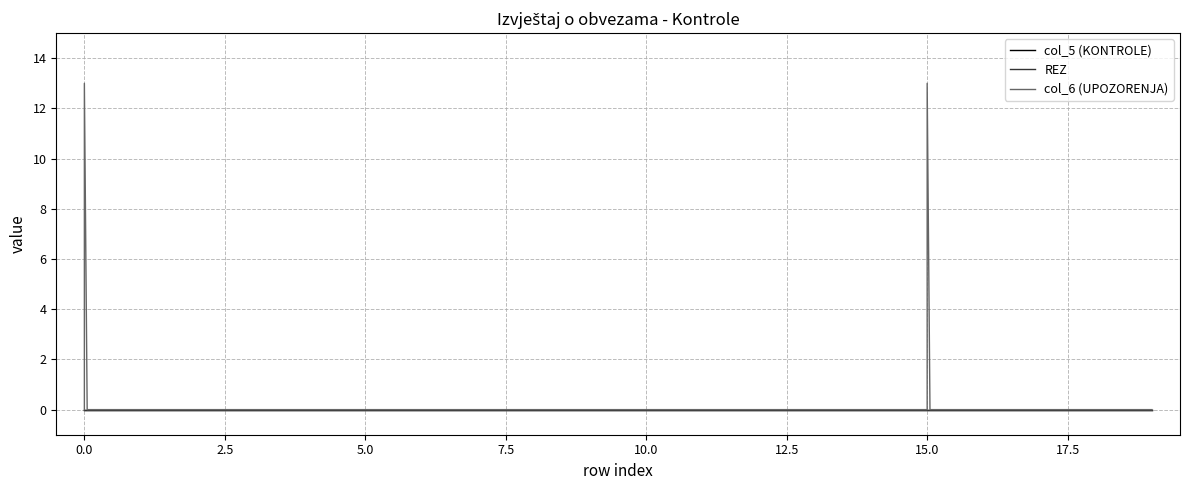

What are all the series names shown in the legend?

col_5 (KONTROLE), REZ, col_6 (UPOZORENJA)